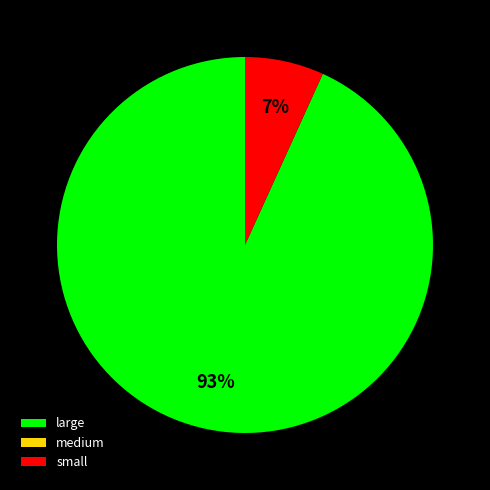

Is there any slice that represents more than half of the pie?

Yes